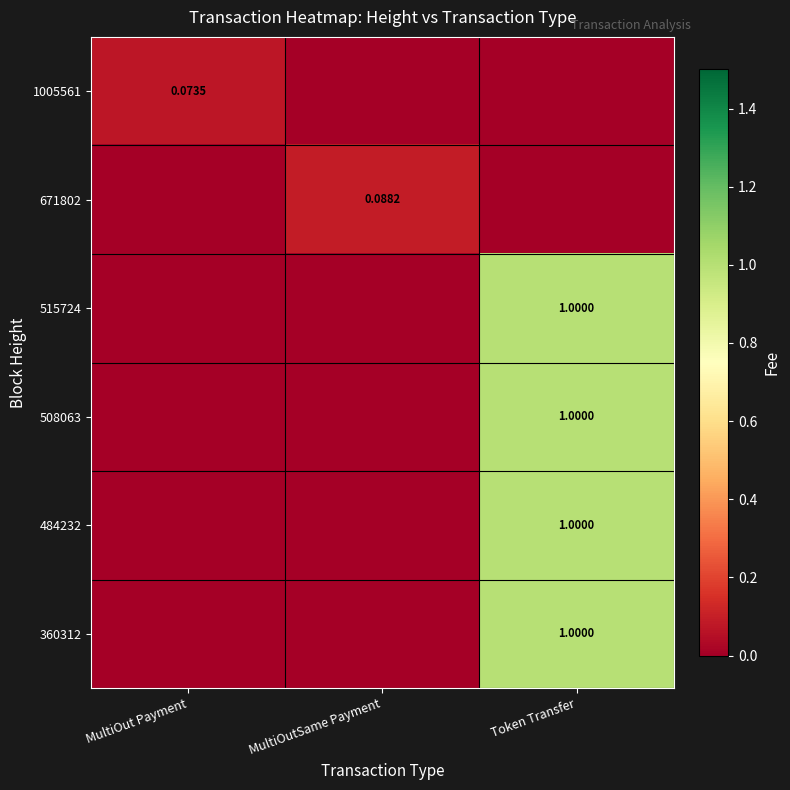

What is the sum of the 671802 values at Token Transfer and MultiOutSame Payment?

0.1